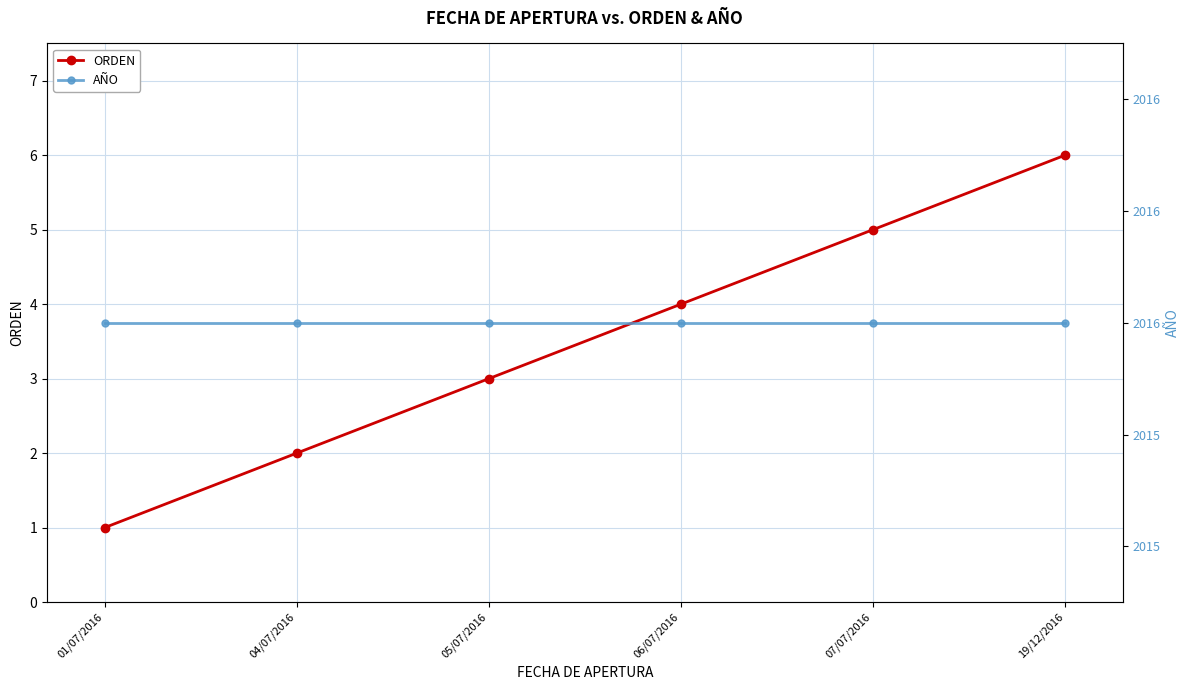

True or false: AÑO and ORDEN cross at least once.

False